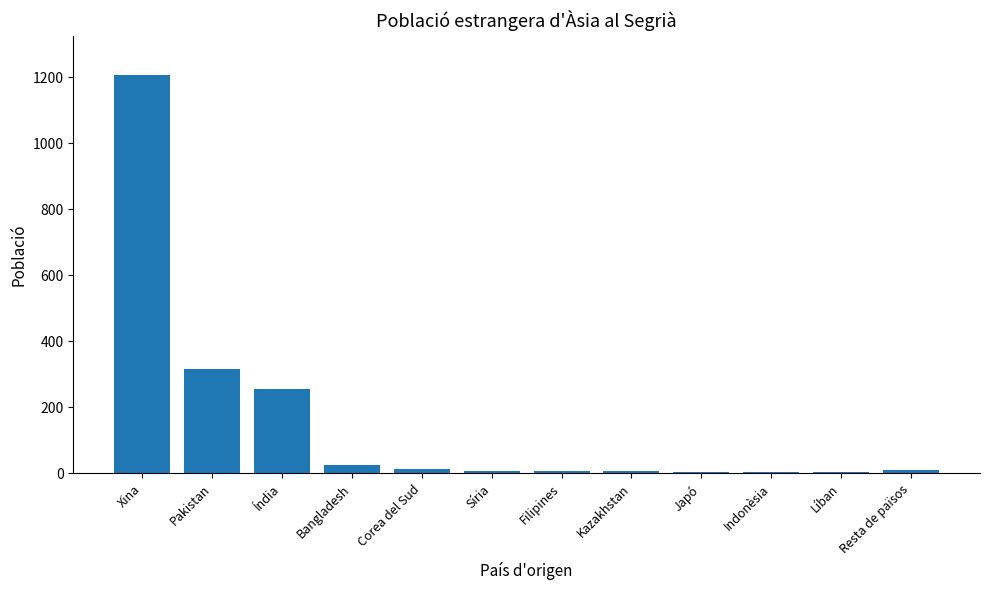

Where does the data first go above 11?

Xina